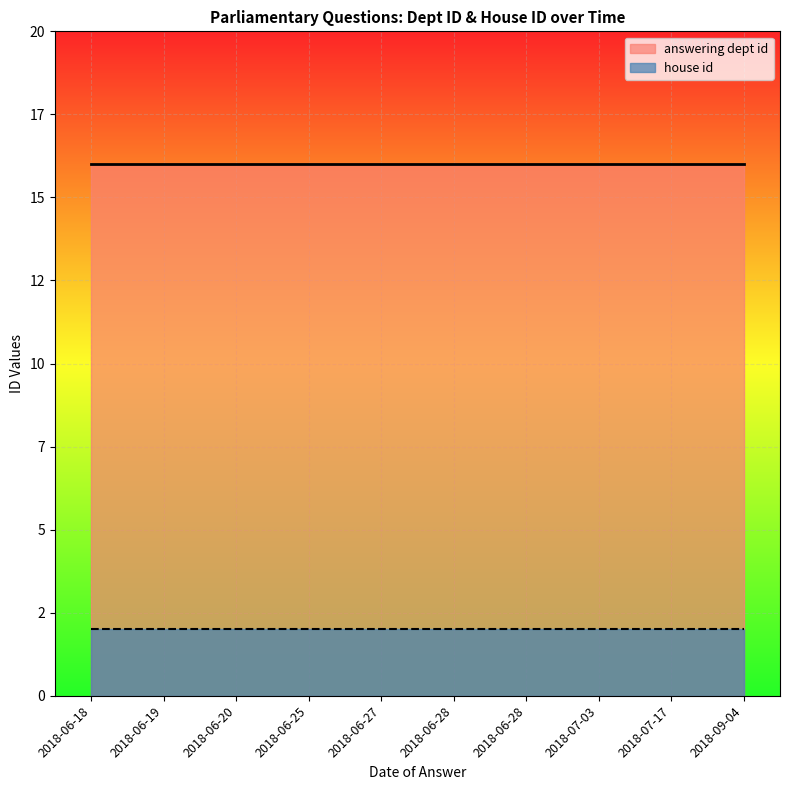

The house id series shows 2 at 2018-06-20. True or false?

True